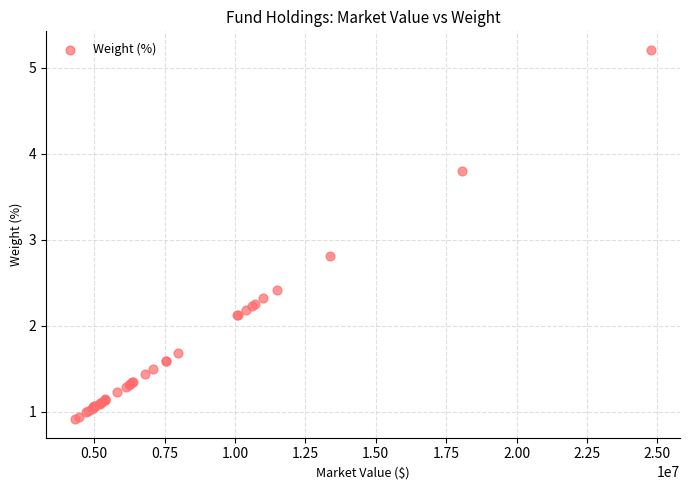

What Y value in the scatter plot is closest to 3?

2.8